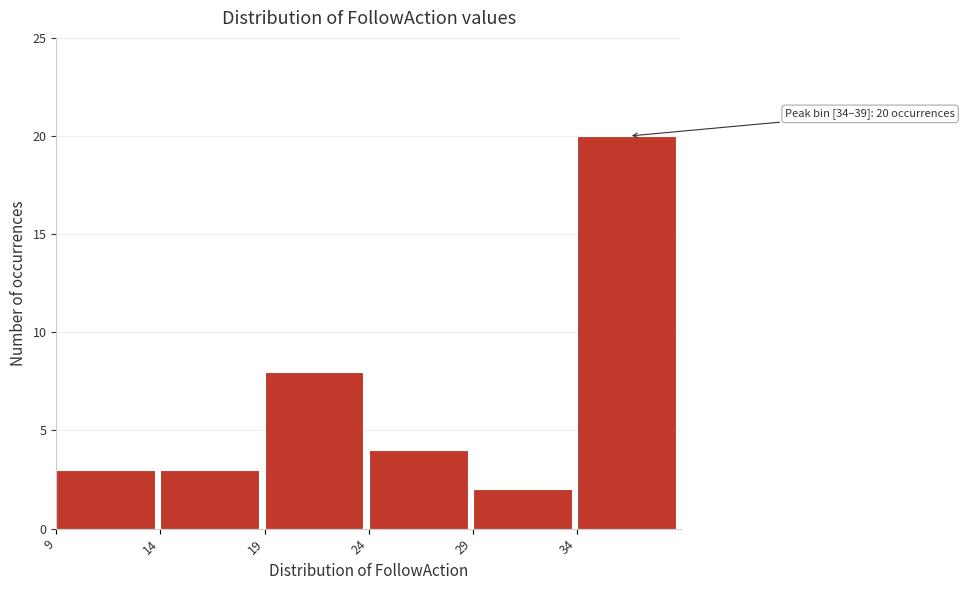

Over which range of the x-axis is the bar tallest?

34 to 39